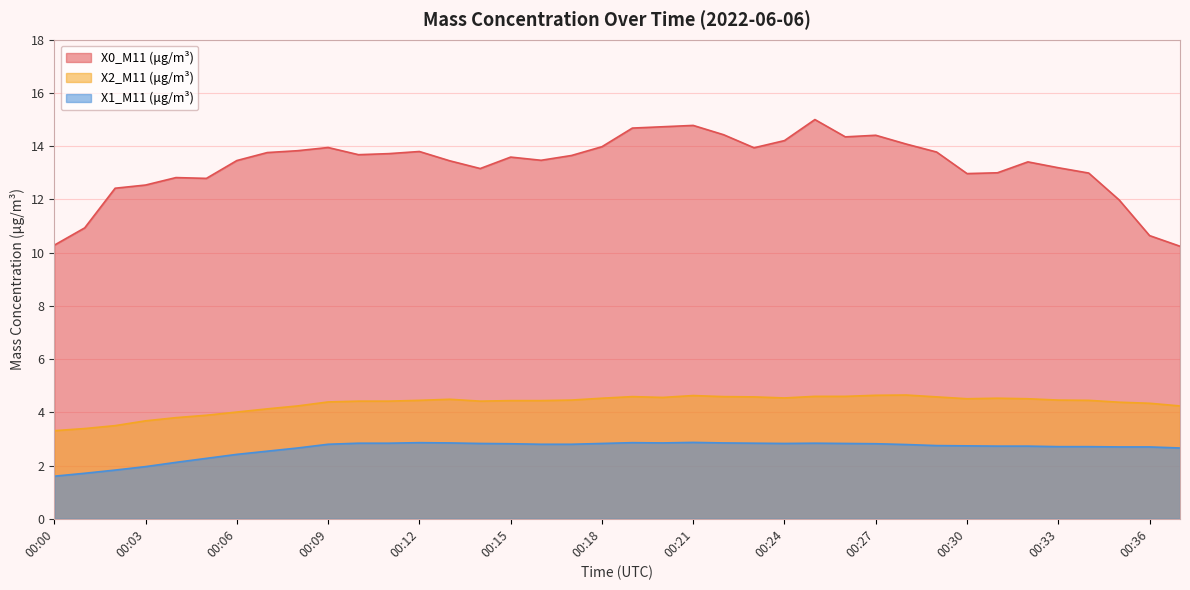

Rank the categories by X0_M11 (μg/m³) value from highest to lowest.

00:25, 00:21, 00:20, 00:19, 00:22, 00:27, 00:26, 00:24, 00:28, 00:18, 00:09, 00:23, 00:08, 00:12, 00:29, 00:07, 00:11, 00:10, 00:17, 00:15, 00:16, 00:06, 00:13, 00:32, 00:33, 00:14, 00:31, 00:34, 00:30, 00:04, 00:05, 00:03, 00:02, 00:35, 00:01, 00:36, 00:00, 00:37